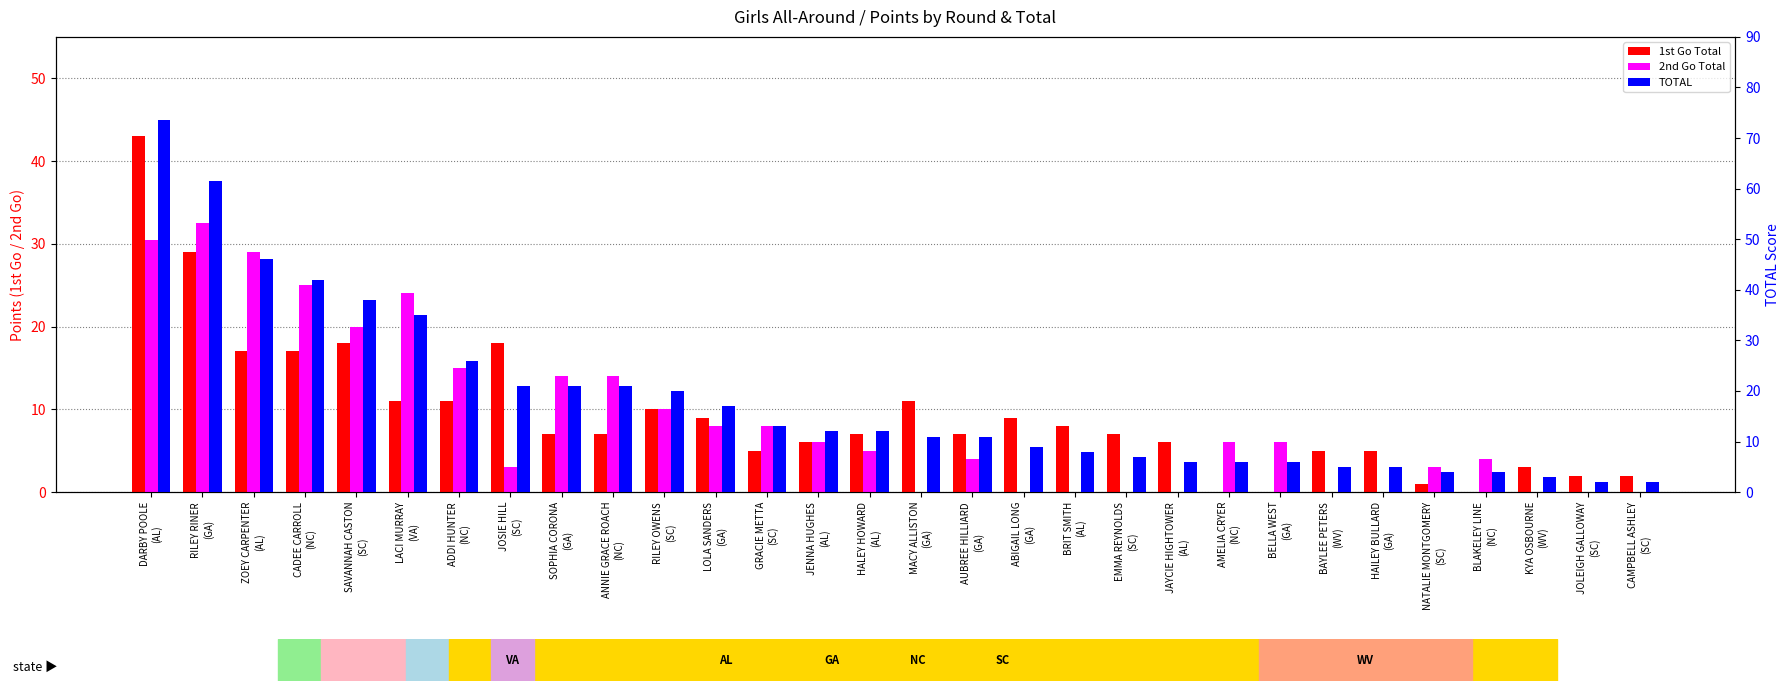

How many values in the TOTAL series exceed 12?

13